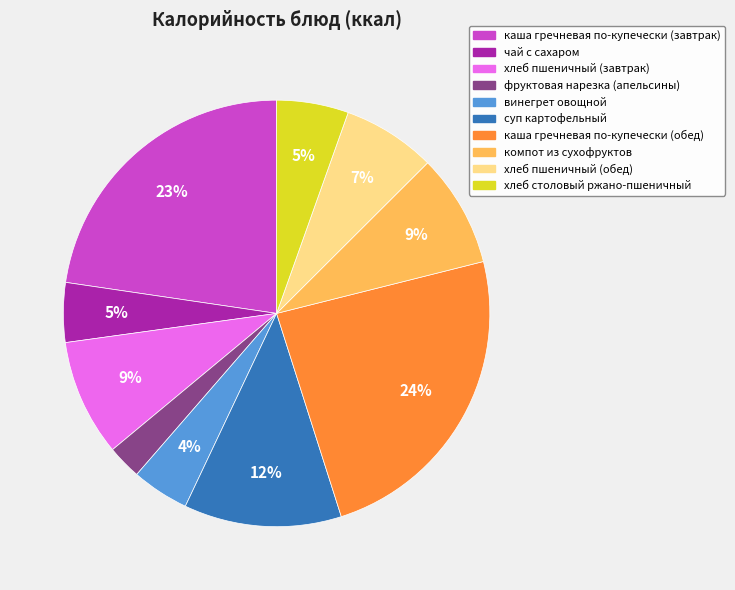

What is the largest slice in the pie chart?

каша гречневая по-купечески (обед)